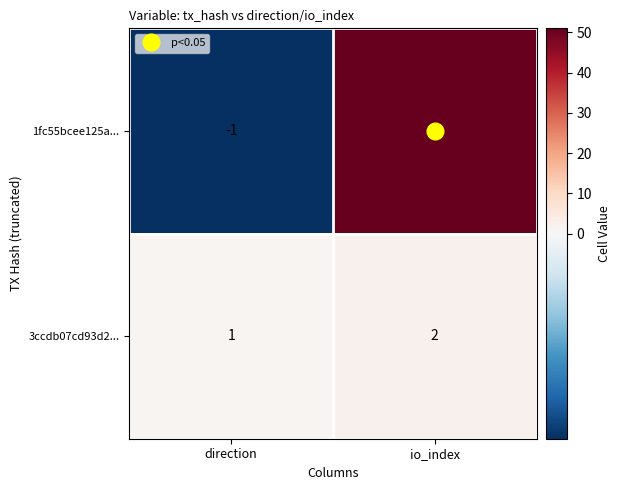

What is the spread (max minus min) of values at direction?

2